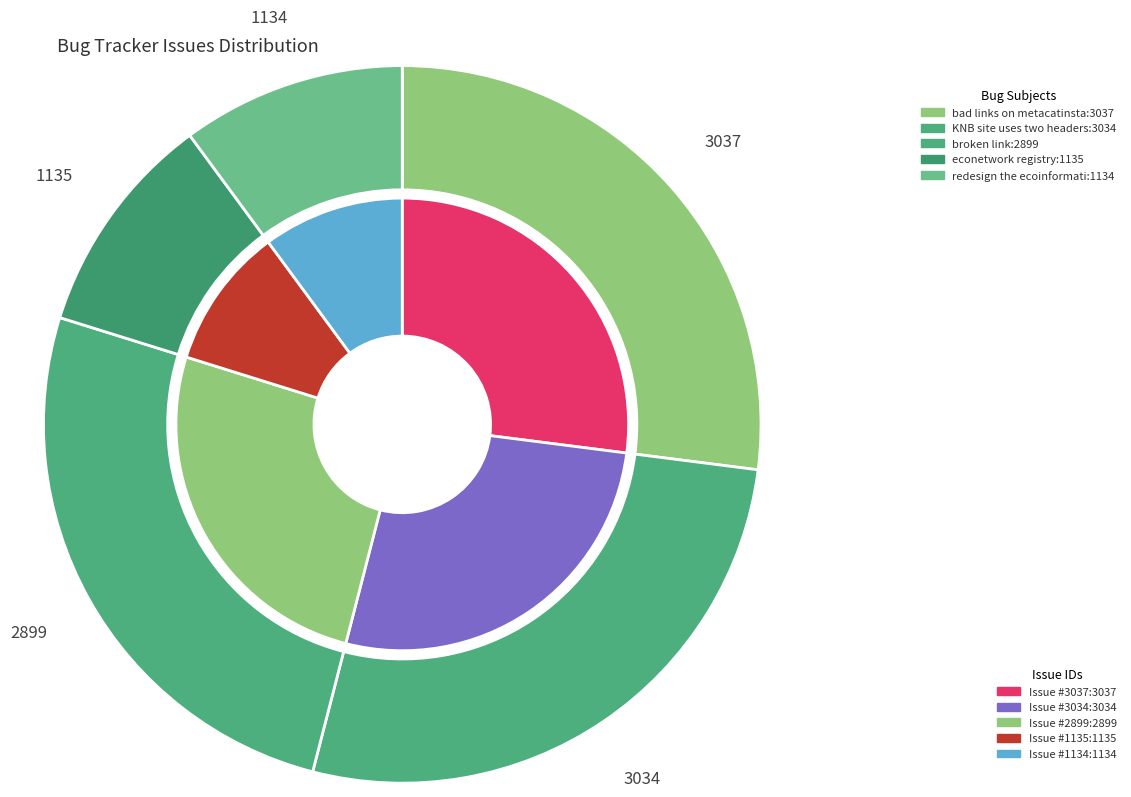

Is it true that broken link is 12% of the pie?

False